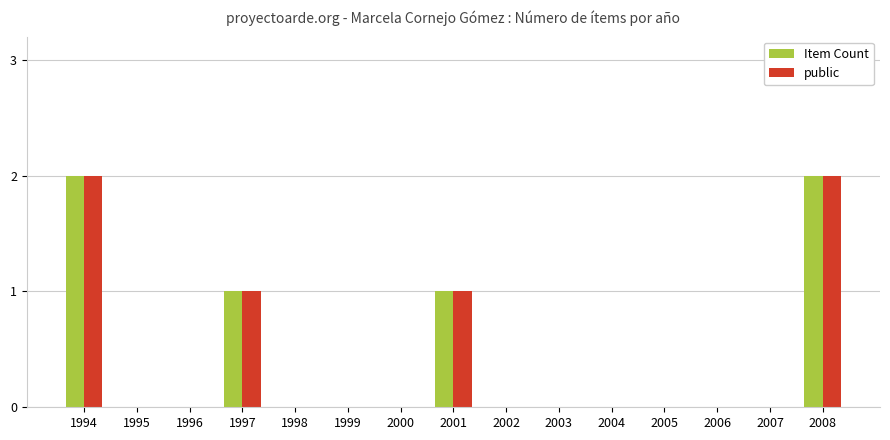

True or false: public has a value of 0 at 1996.

True